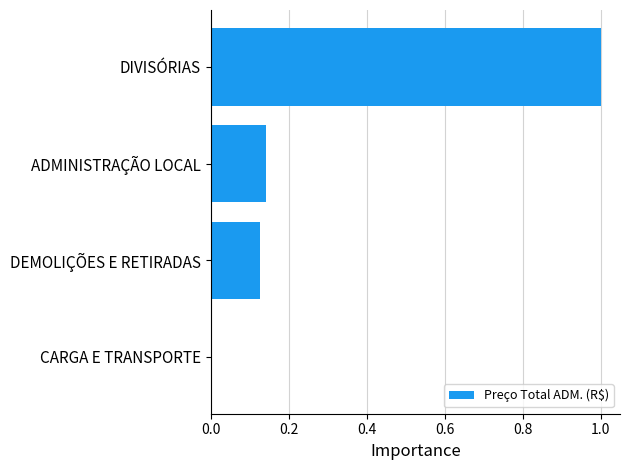

What is the change in value from DEMOLIÇÕES E RETIRADAS to DIVISÓRIAS?

+0.9